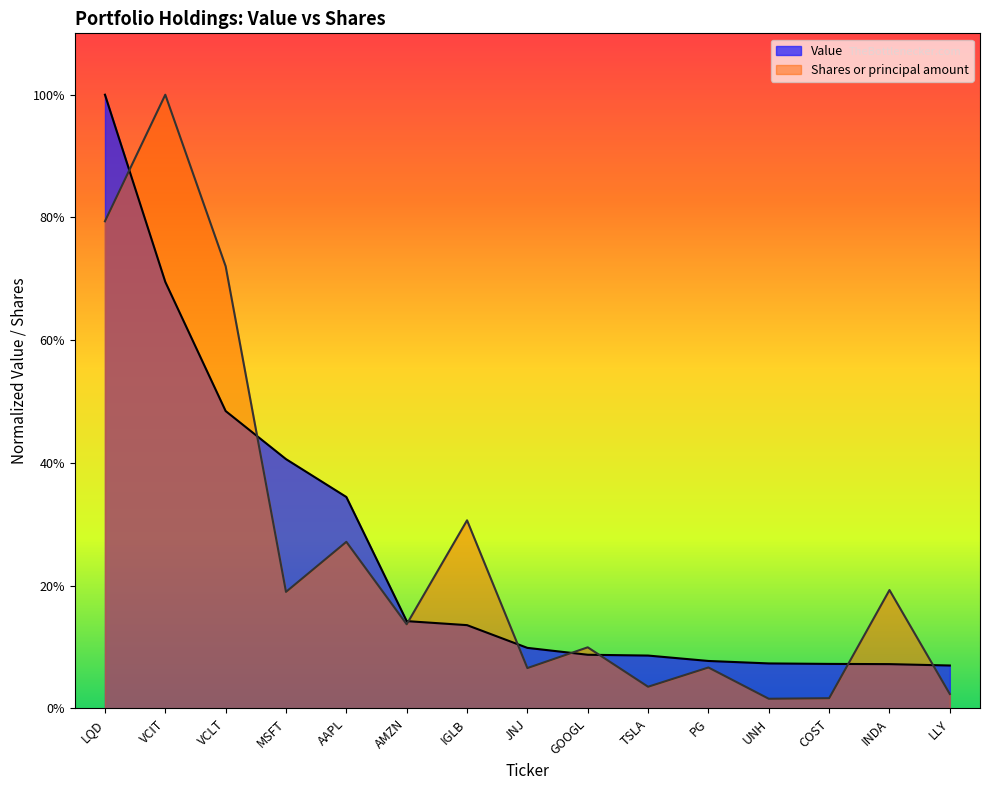

Where is the first local maximum for Shares or principal amount?

VCIT